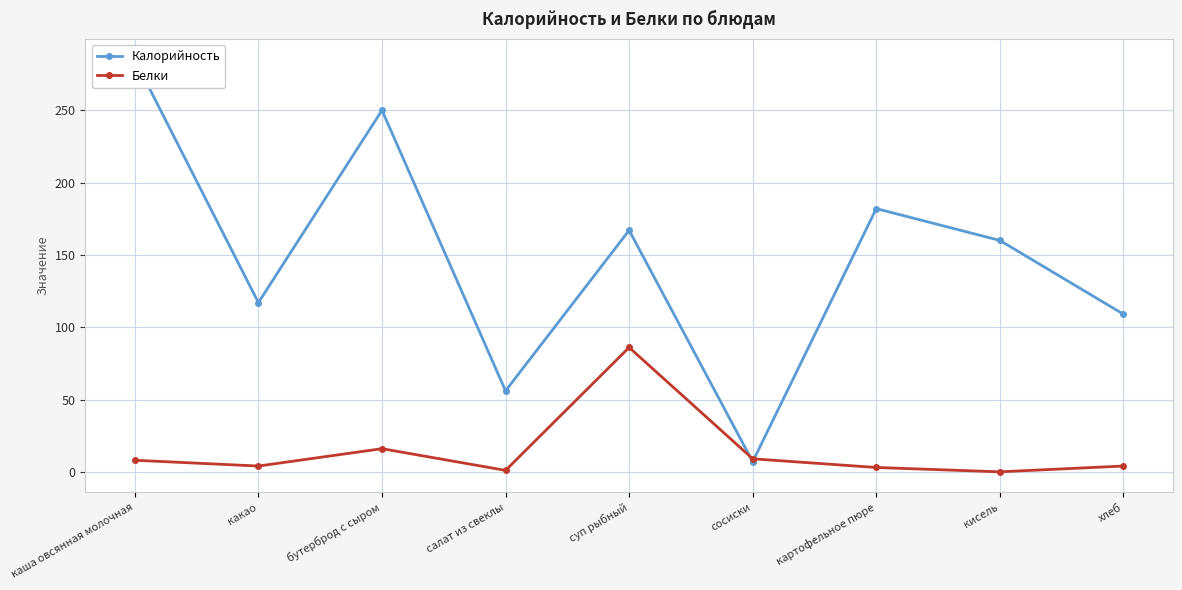

How many values in the Калорийность series exceed 160?

4